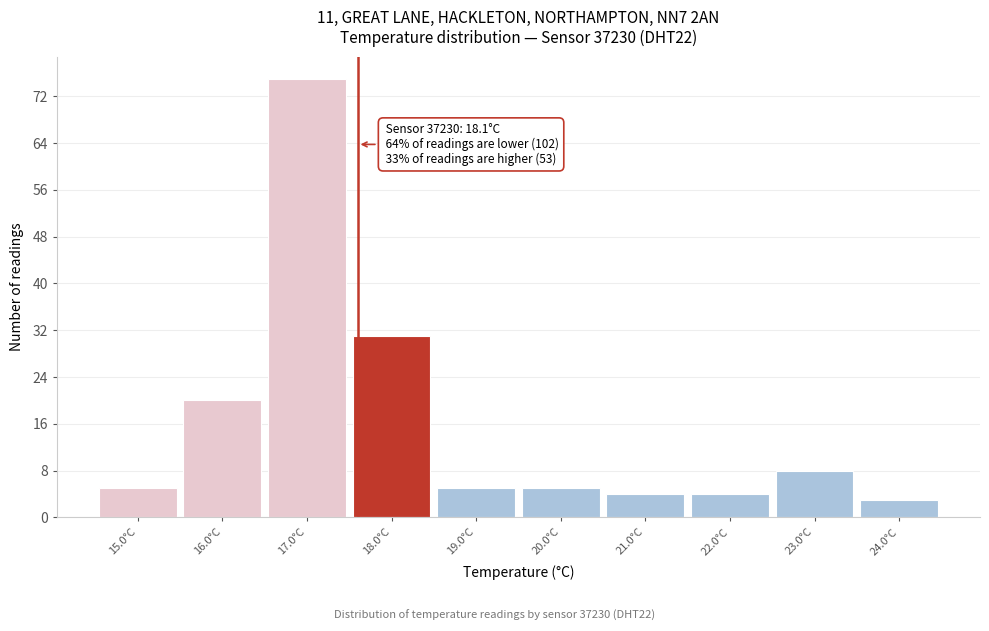

Reading left to right, list all the values displayed in this chart.

5	20	75	31	5	5	4	4	8	3